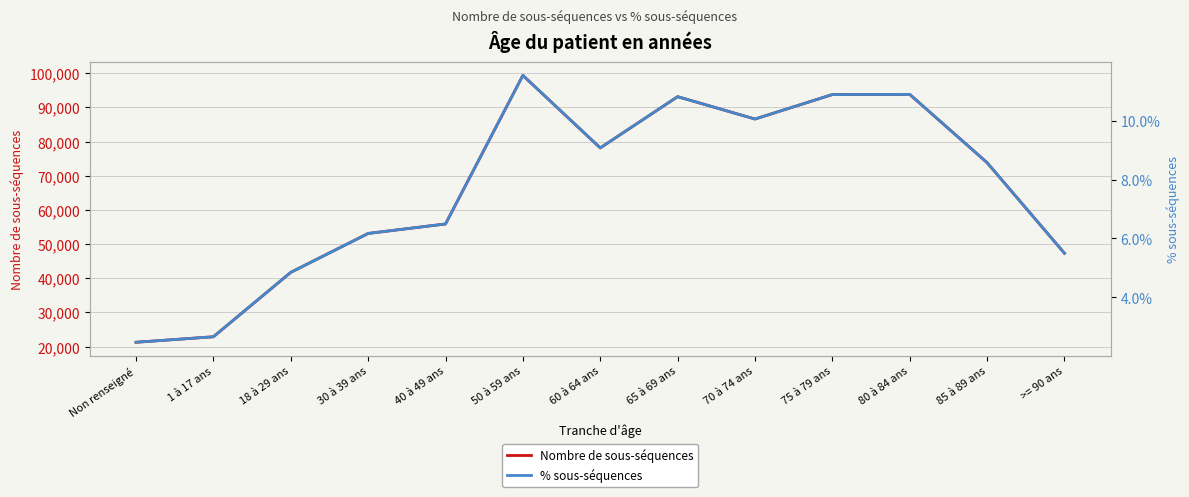

At which category does Nombre de sous-séquences reach its first local peak?

50 à 59 ans